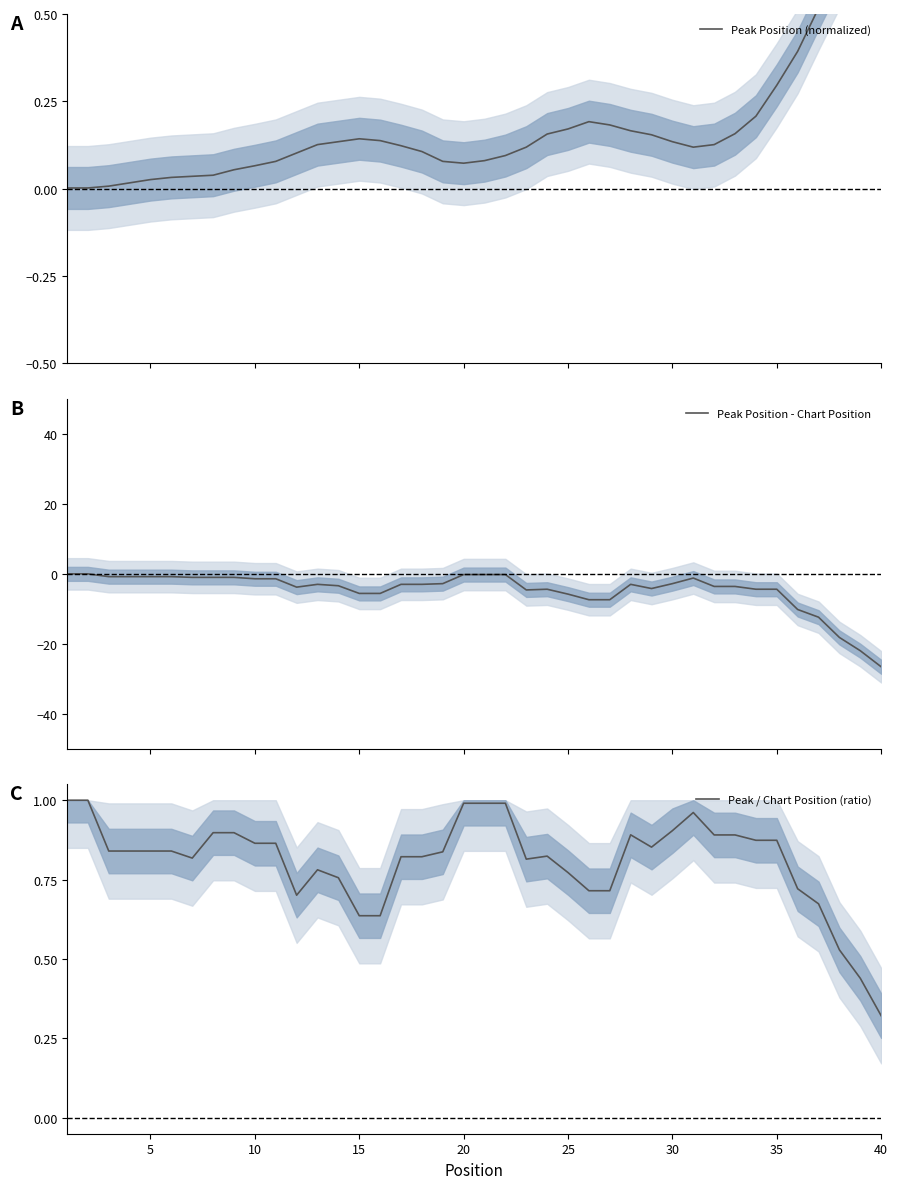

What is the minimum value for Peak Position - Chart Position?

-26.6